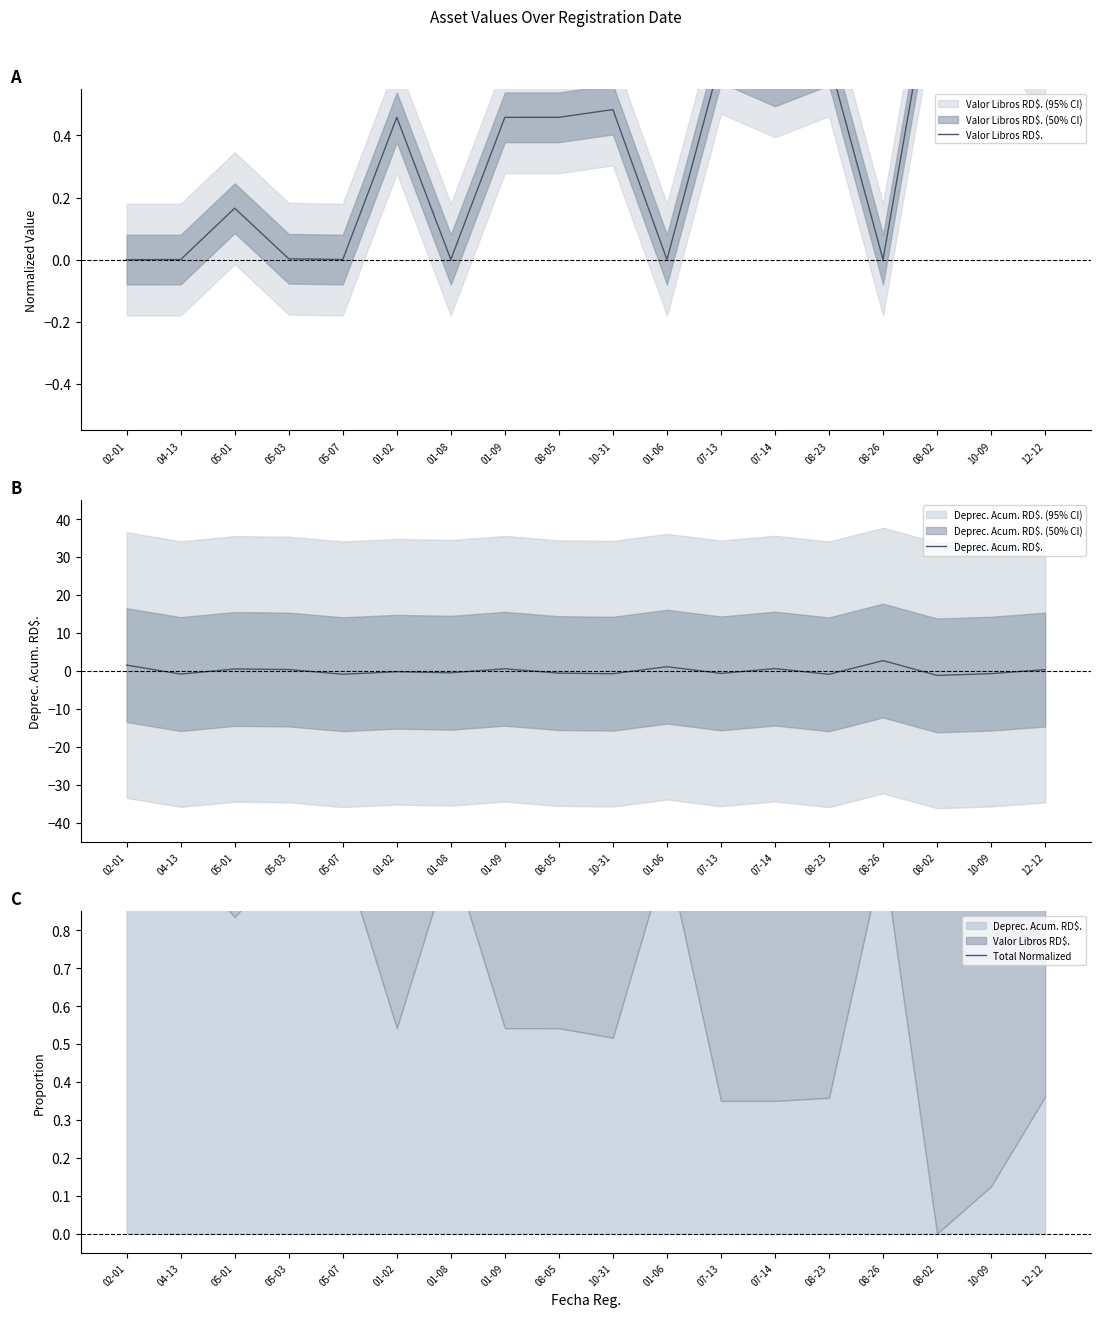

True or false: Total Normalized has a value of 1.0 at 01-02.

True